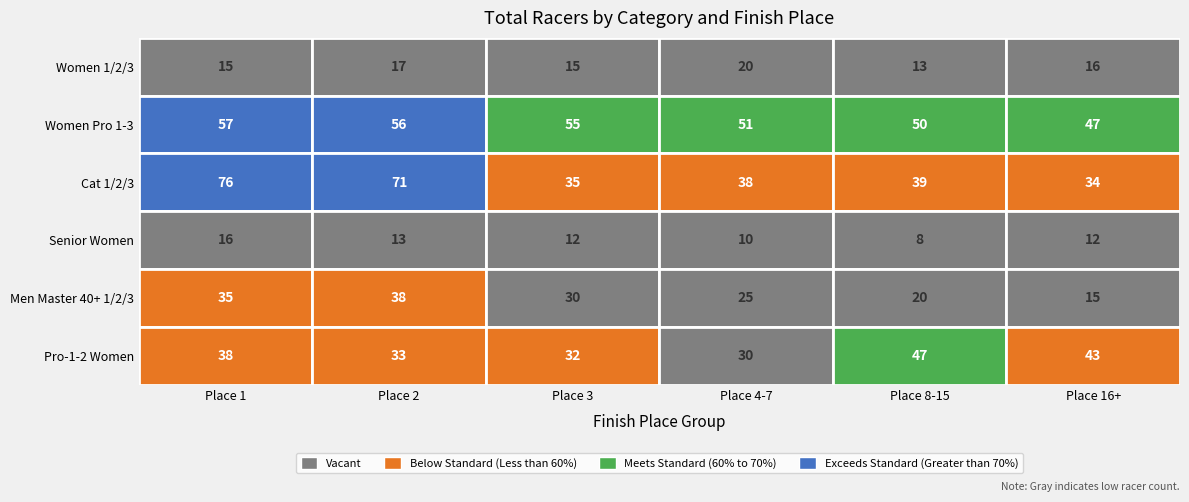

Is the value of Cat 1/2/3 at 0 greater than the value of Men Master 40+ 1/2/3 at 3?

Yes